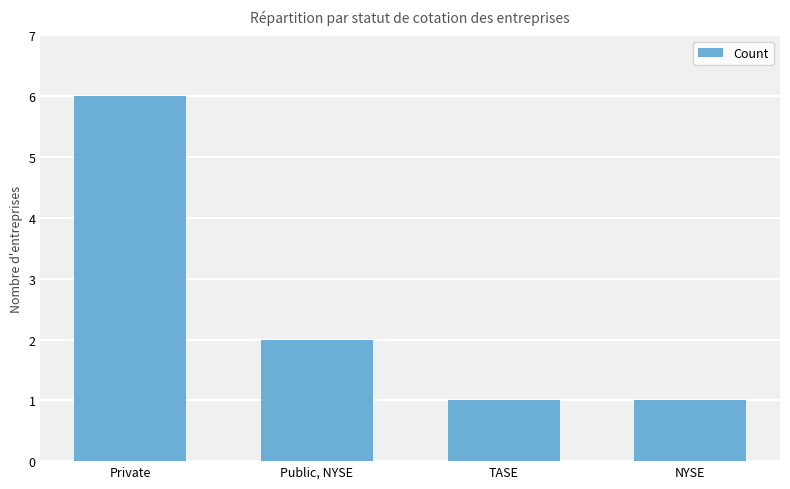

Is it true that the value at NYSE is 0?

False